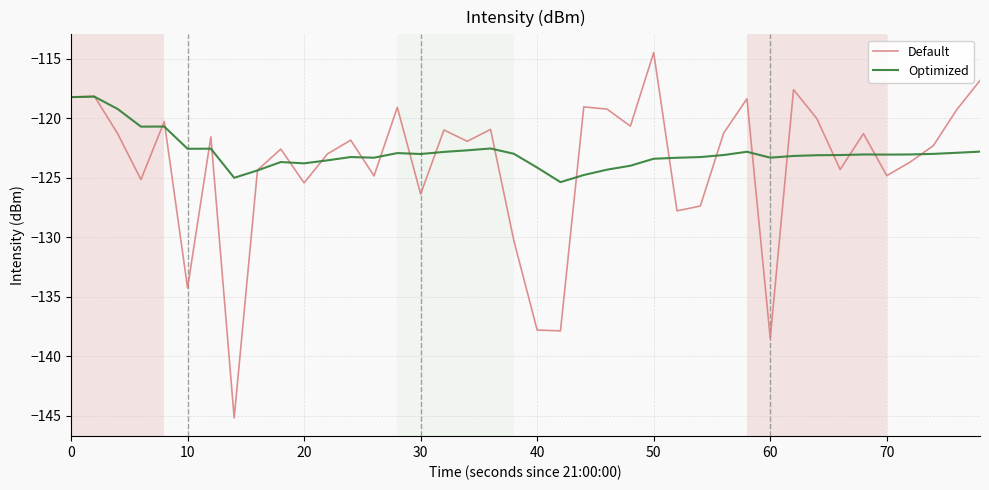

What is the minimum value for Optimized?

-125.4